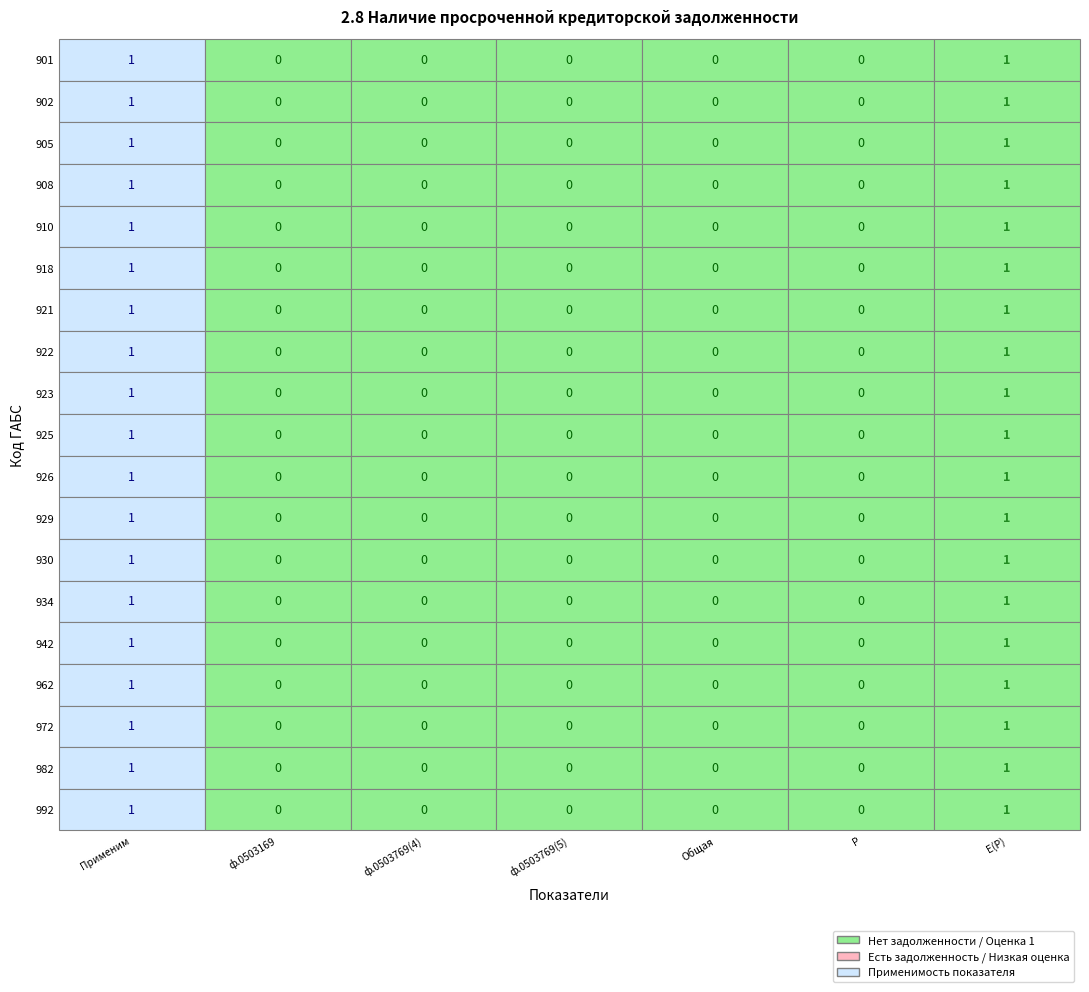

Rank the categories by 905 value from highest to lowest.

0, 6, 1, 2, 3, 4, 5